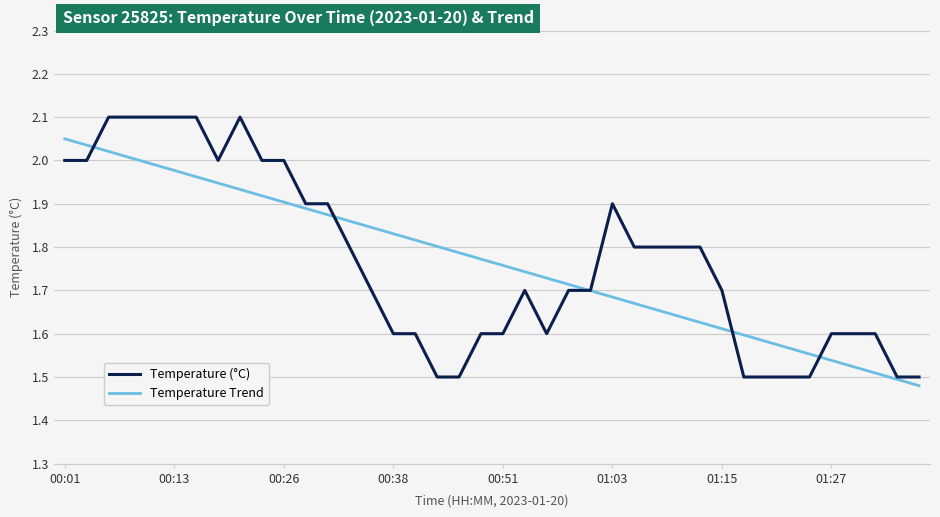

What is the greatest value displayed?

2.1